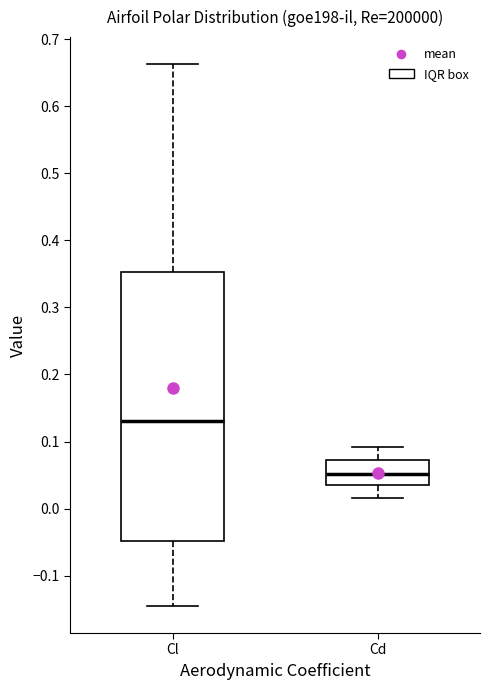

Where does the median line of the box for Cd sit on the y-axis? The values are not printed on the chart, so give them approximately, as read against the axis.

0.05